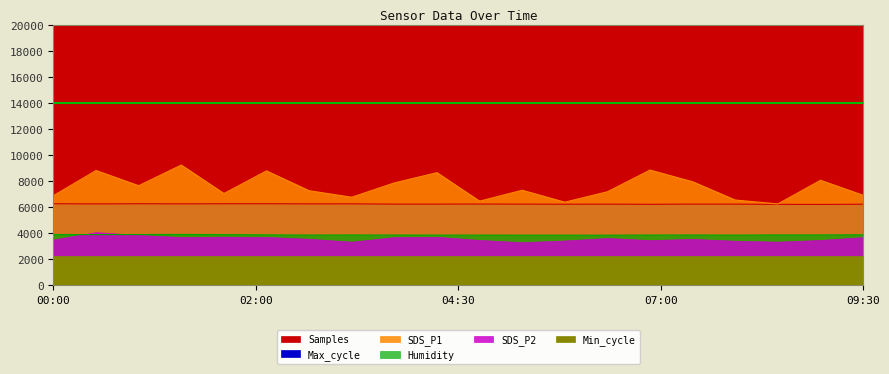

At which category does Humidity reach its first local peak?

01:30